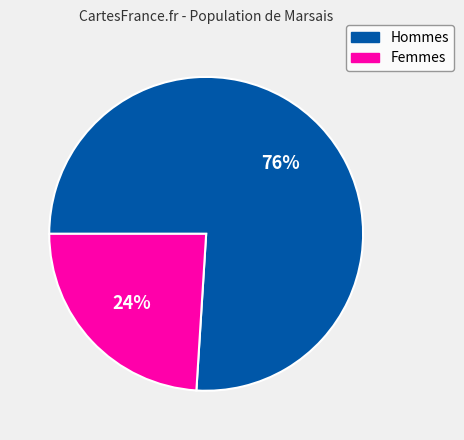

To the nearest percent, what is the average slice percentage?

50%